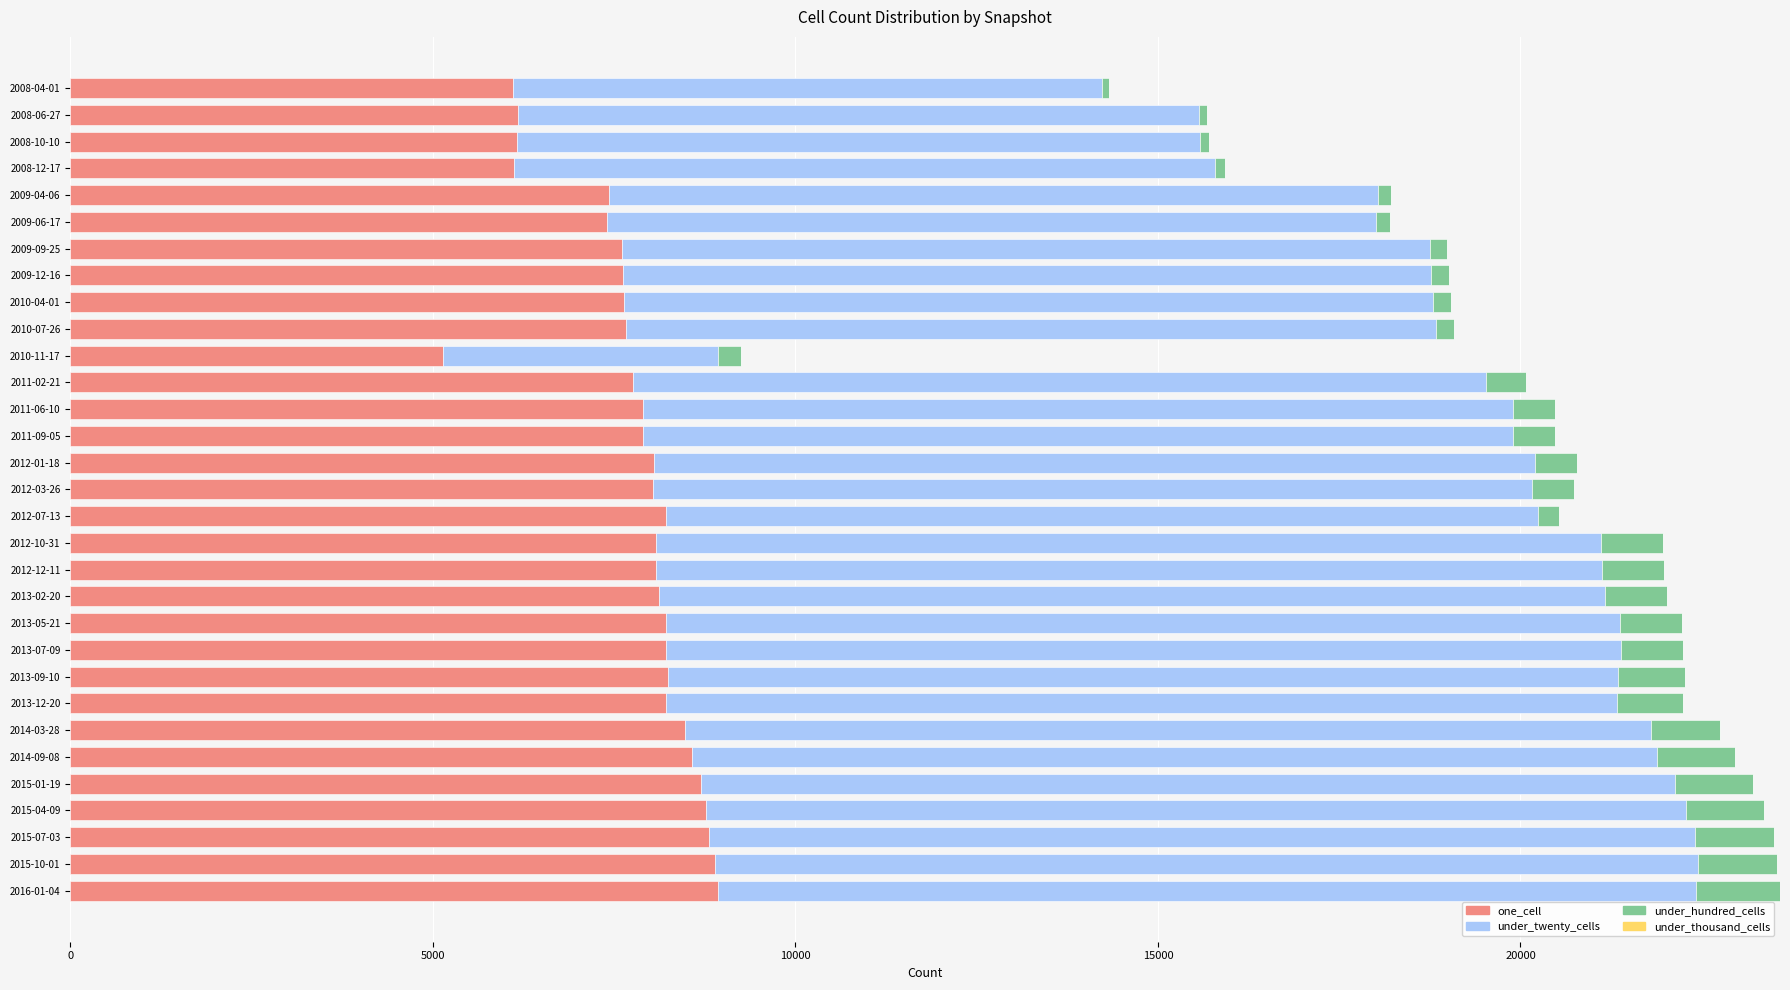

The value of one_cell at 2015-01-19 is 15481. True or false?

False